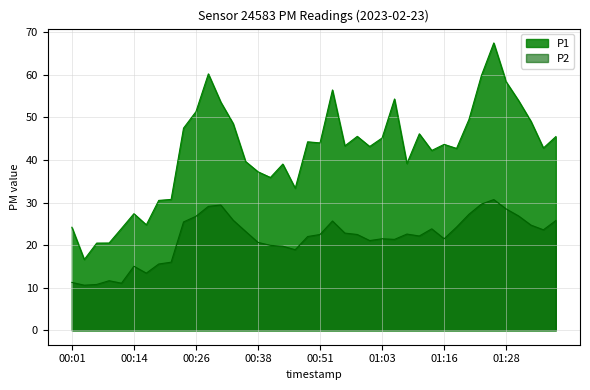

Is it true that P1 equals 39.6 at 00:36?

True